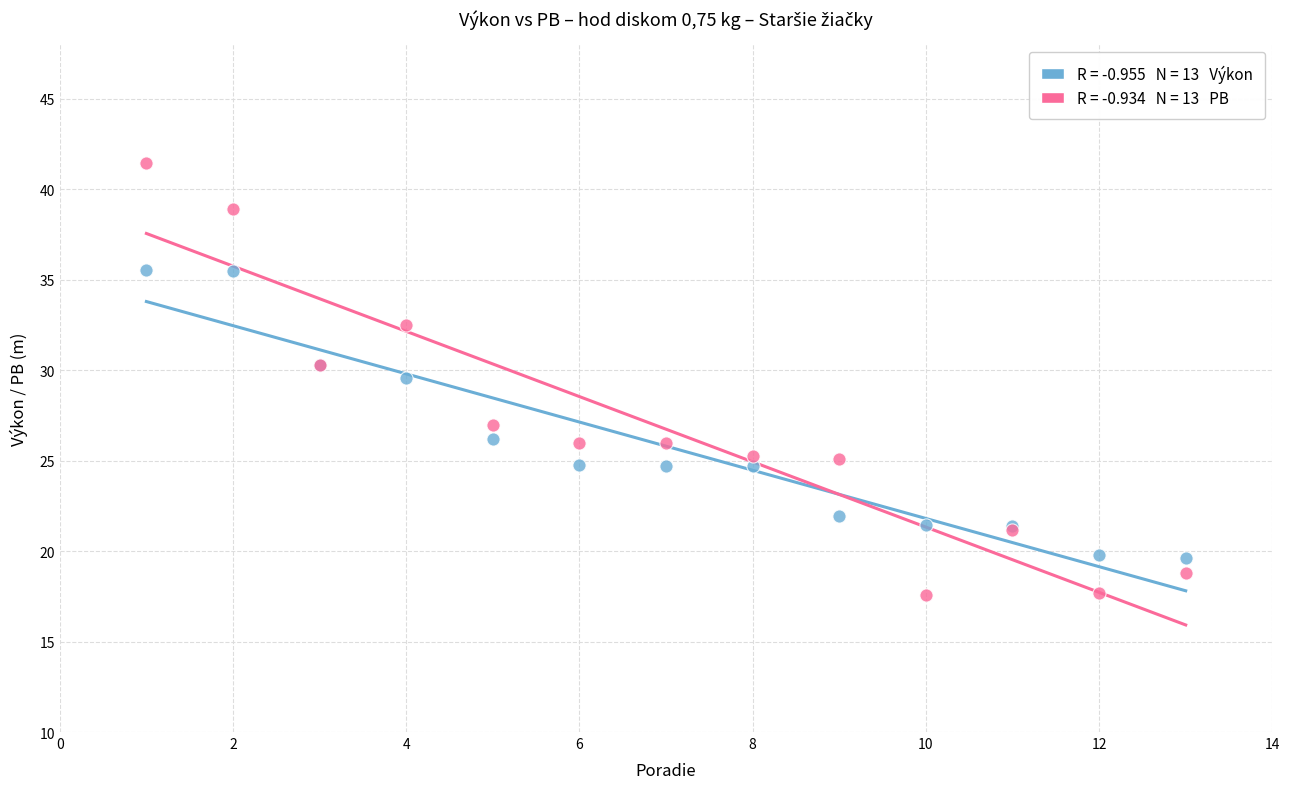

Across all series, what Y value is closest to 29?

29.6